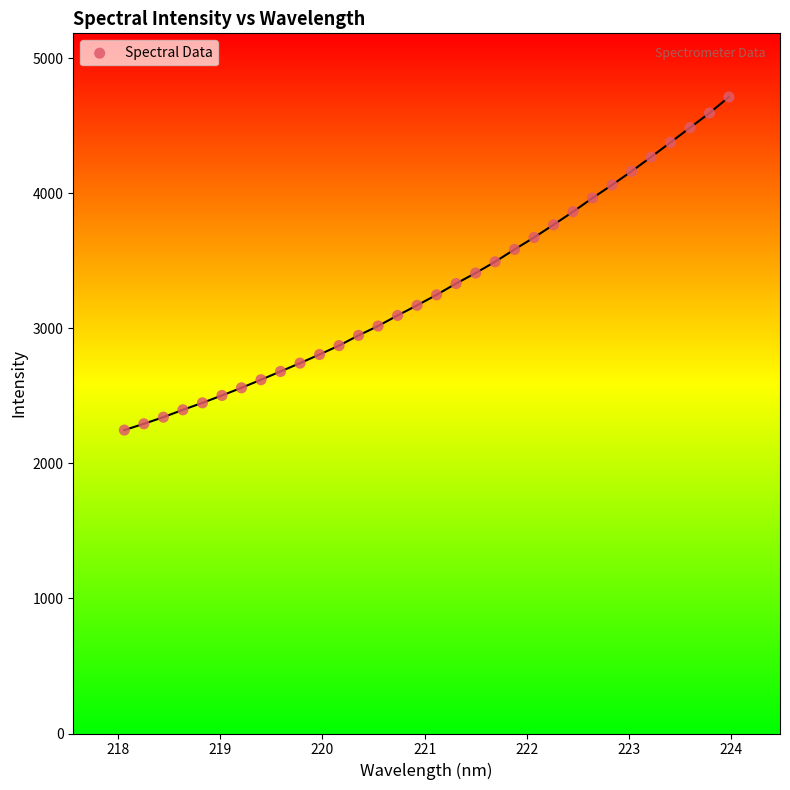

What is the range of Y values (max minus min)?

2466.2